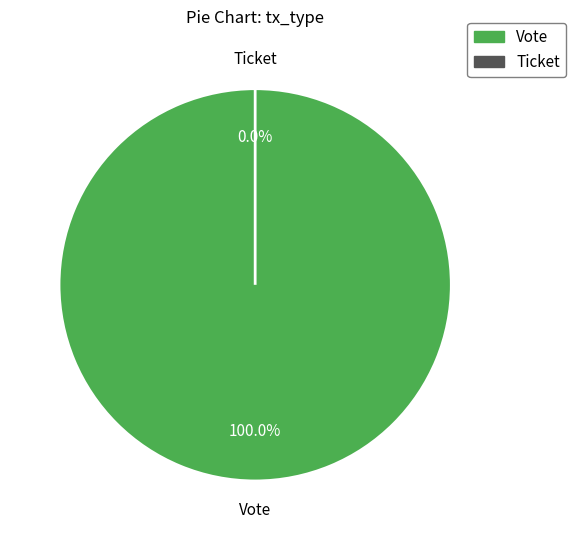

True or false: Vote accounts for 100% of the total.

True